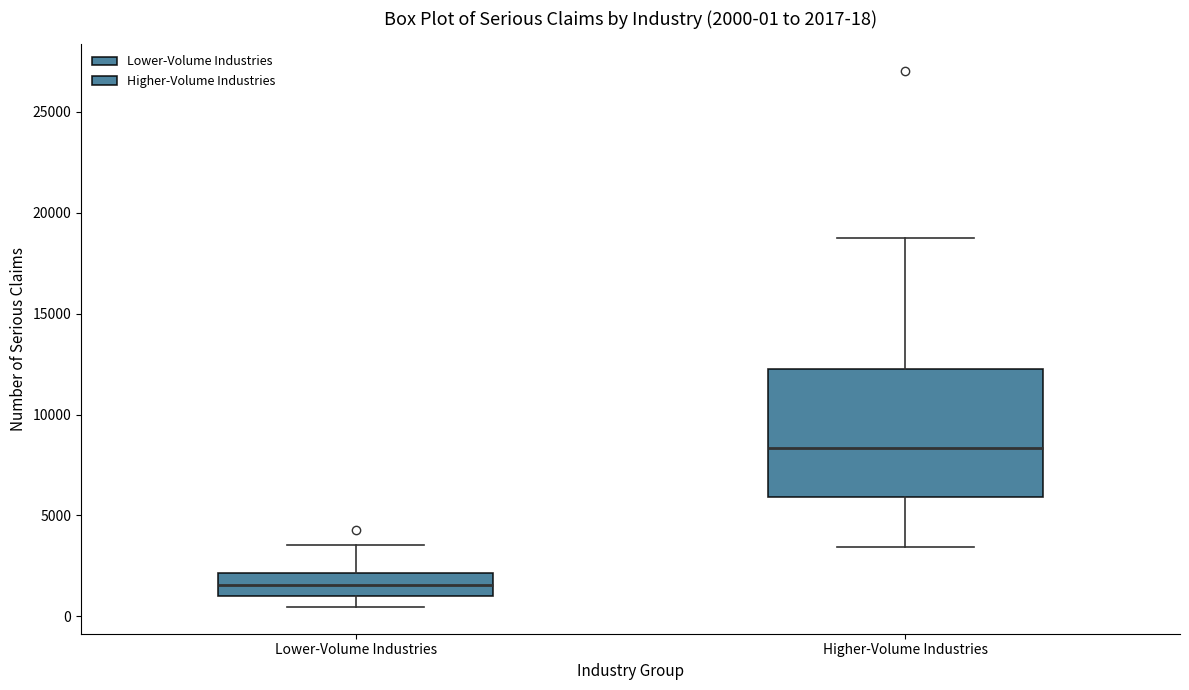

Which box has the highest median line?

Higher-Volume Industries